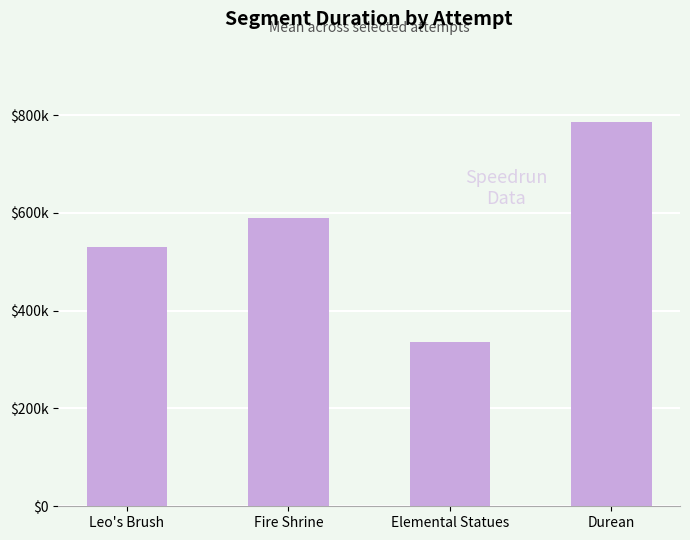

What is the greatest value displayed?

786320